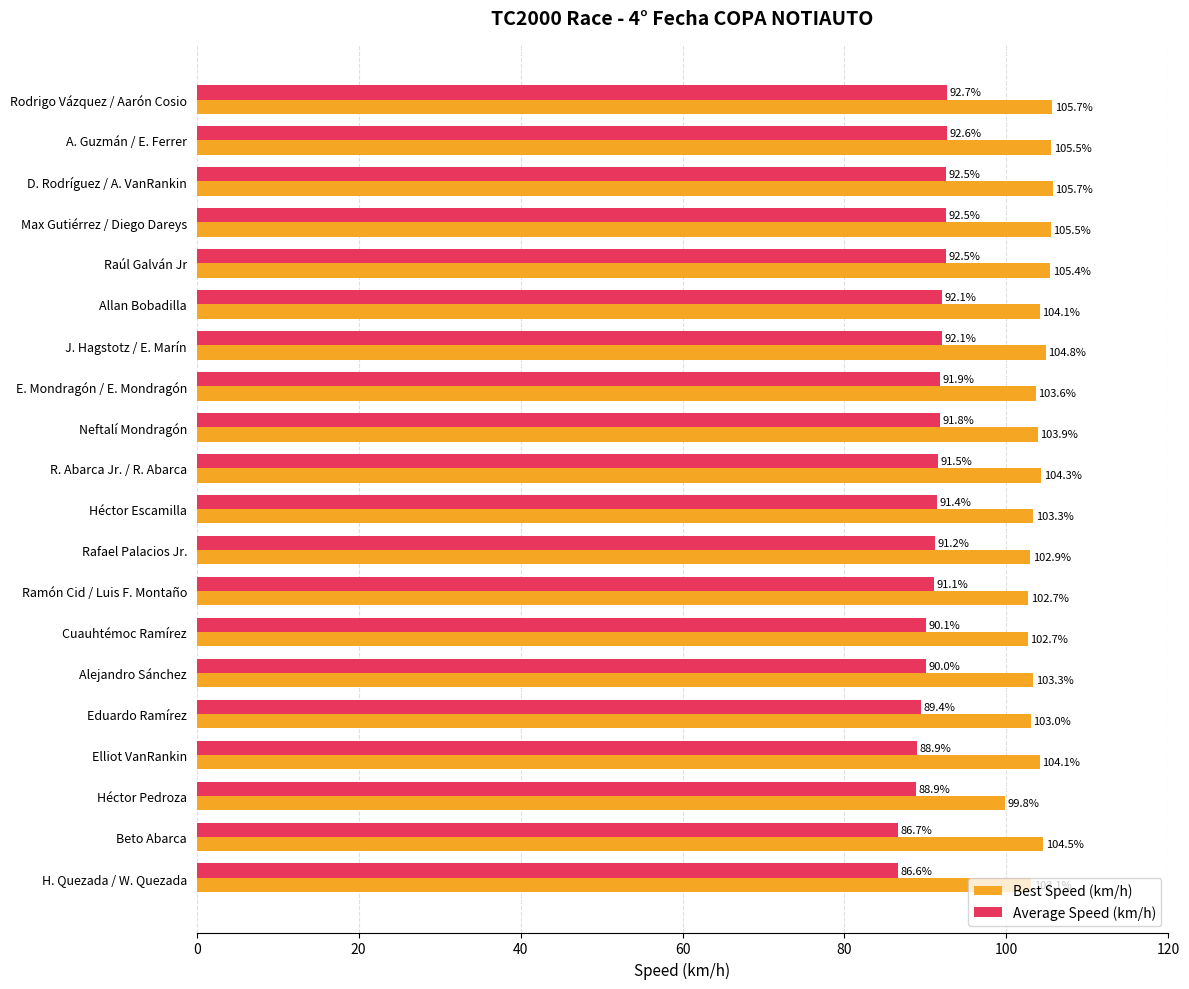

Between Allan Bobadilla and Neftalí Mondragón, which series saw the biggest shift?

Average Speed (km/h)